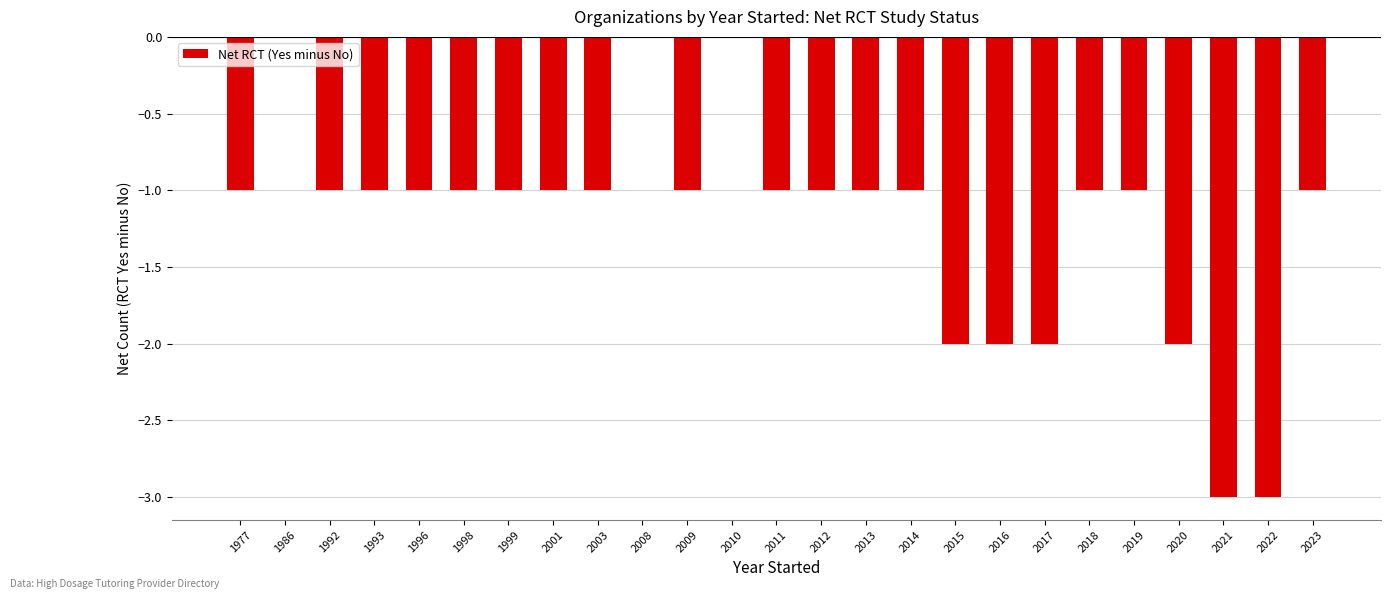

What is the sum of all values?

-30